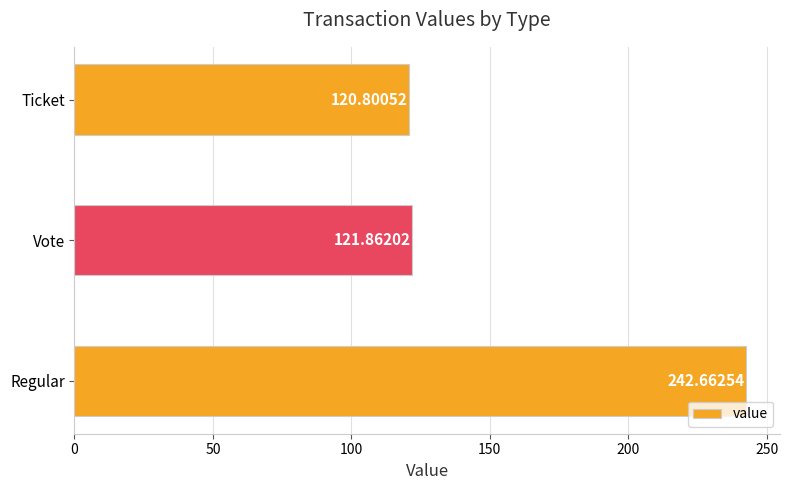

Where is the data nearest to the value 181?

Vote